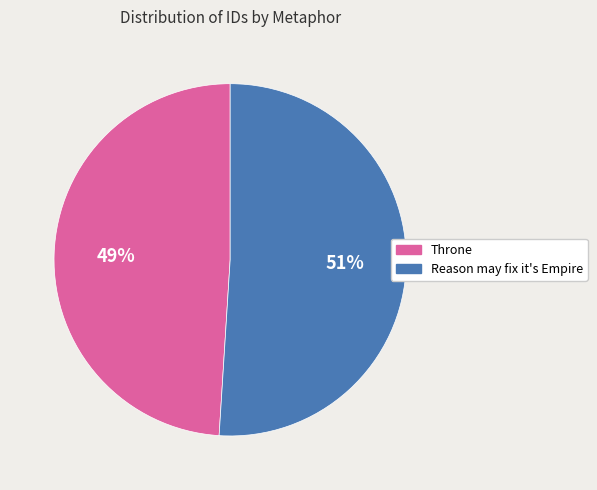

How many segments does this pie chart have?

2